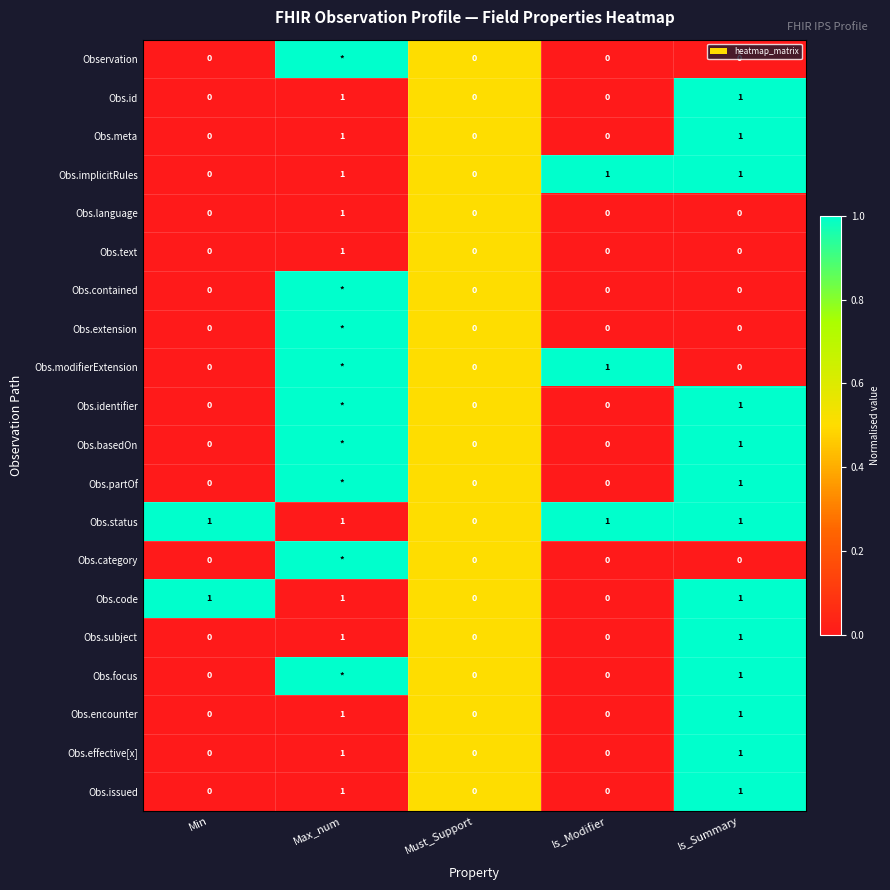

Which has a higher value, Is_Summary or Max_num?

Max_num